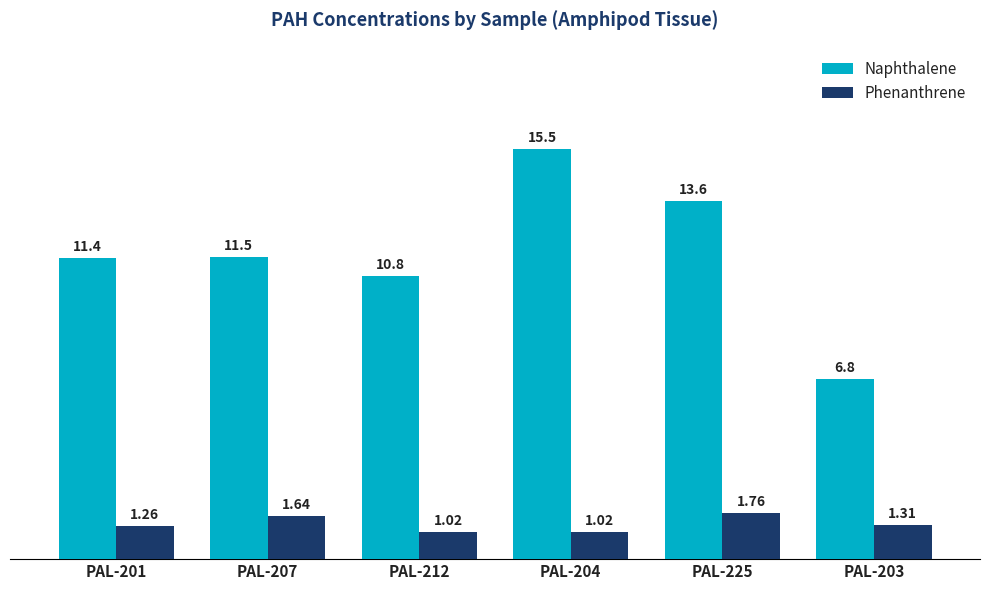

Which series changed the most between PAL-201 and PAL-203?

Naphthalene